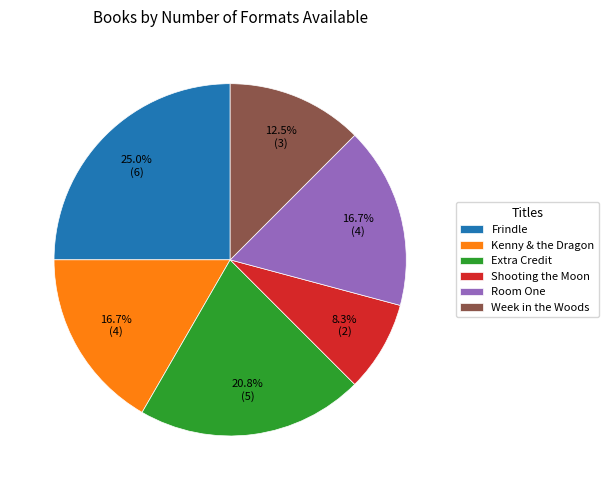

Is there any slice that represents more than half of the pie?

No